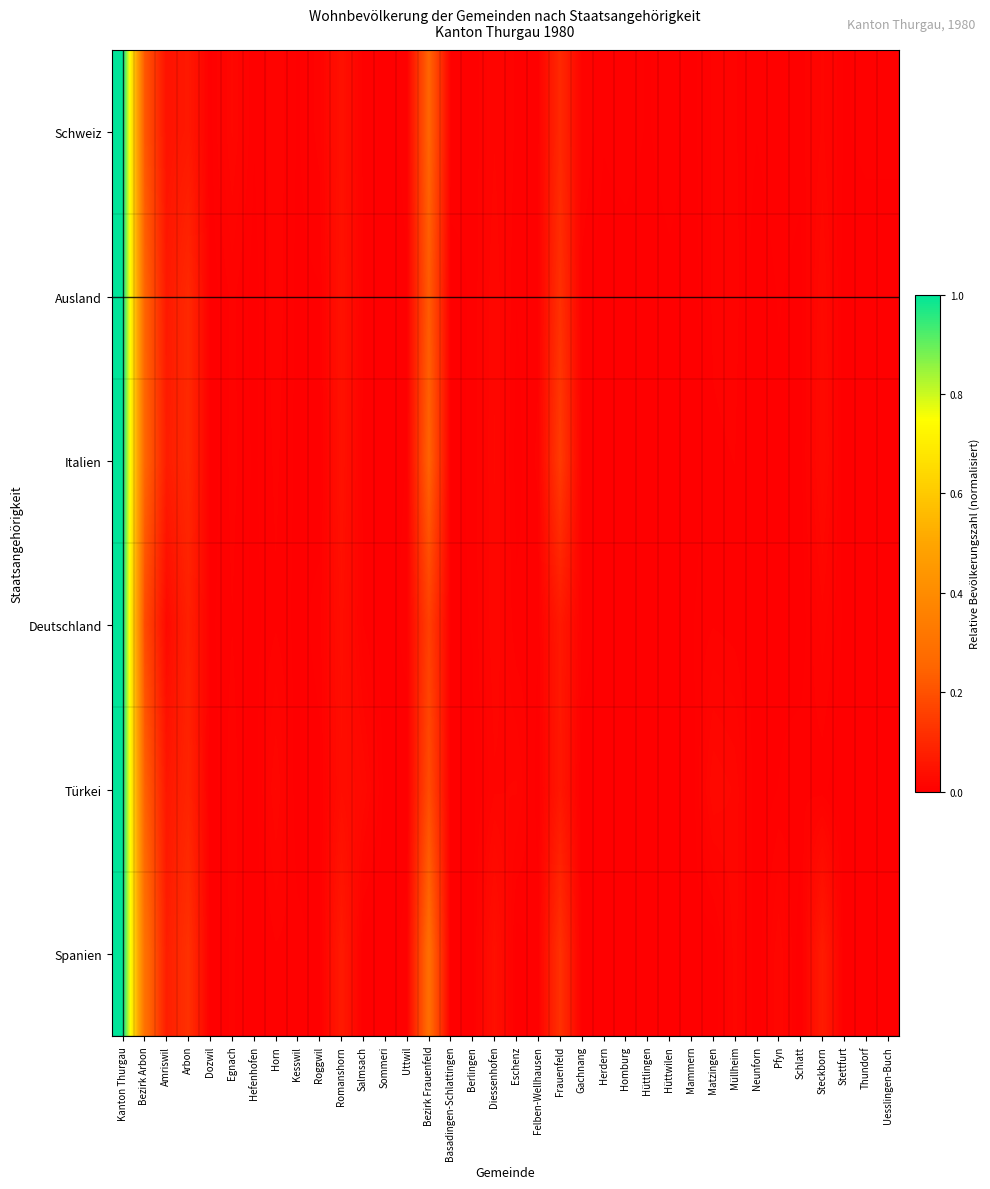

Rank the series by their maximum value, from highest to lowest.

Schweiz, Ausland, Italien, Deutschland, Türkei, Spanien